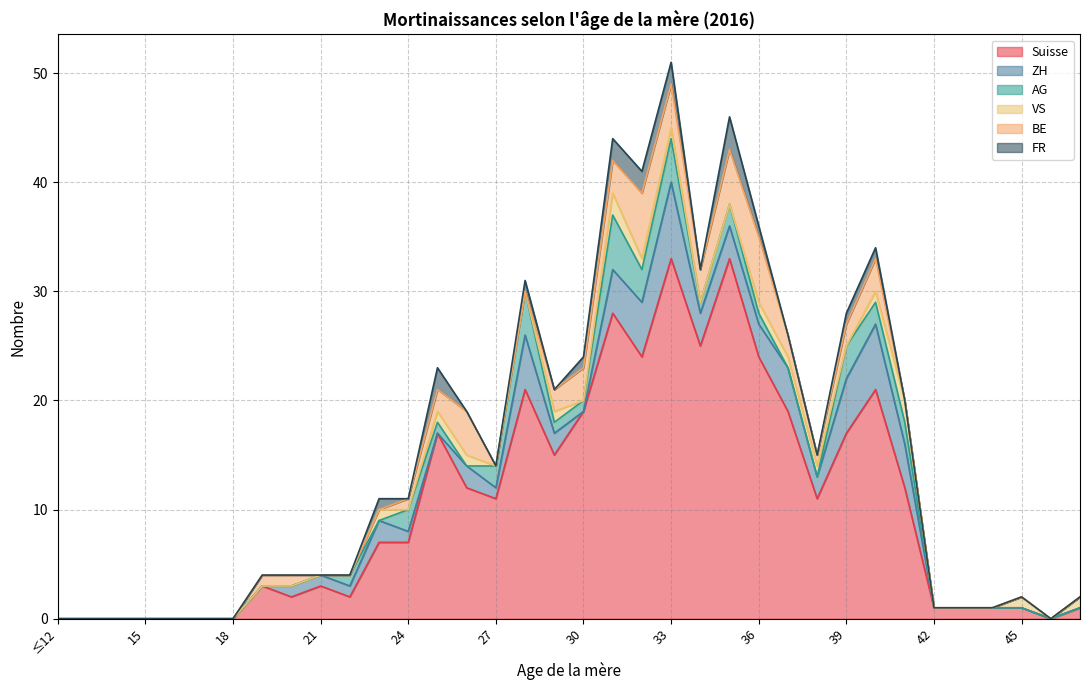

How many distinct data groups are displayed?

6